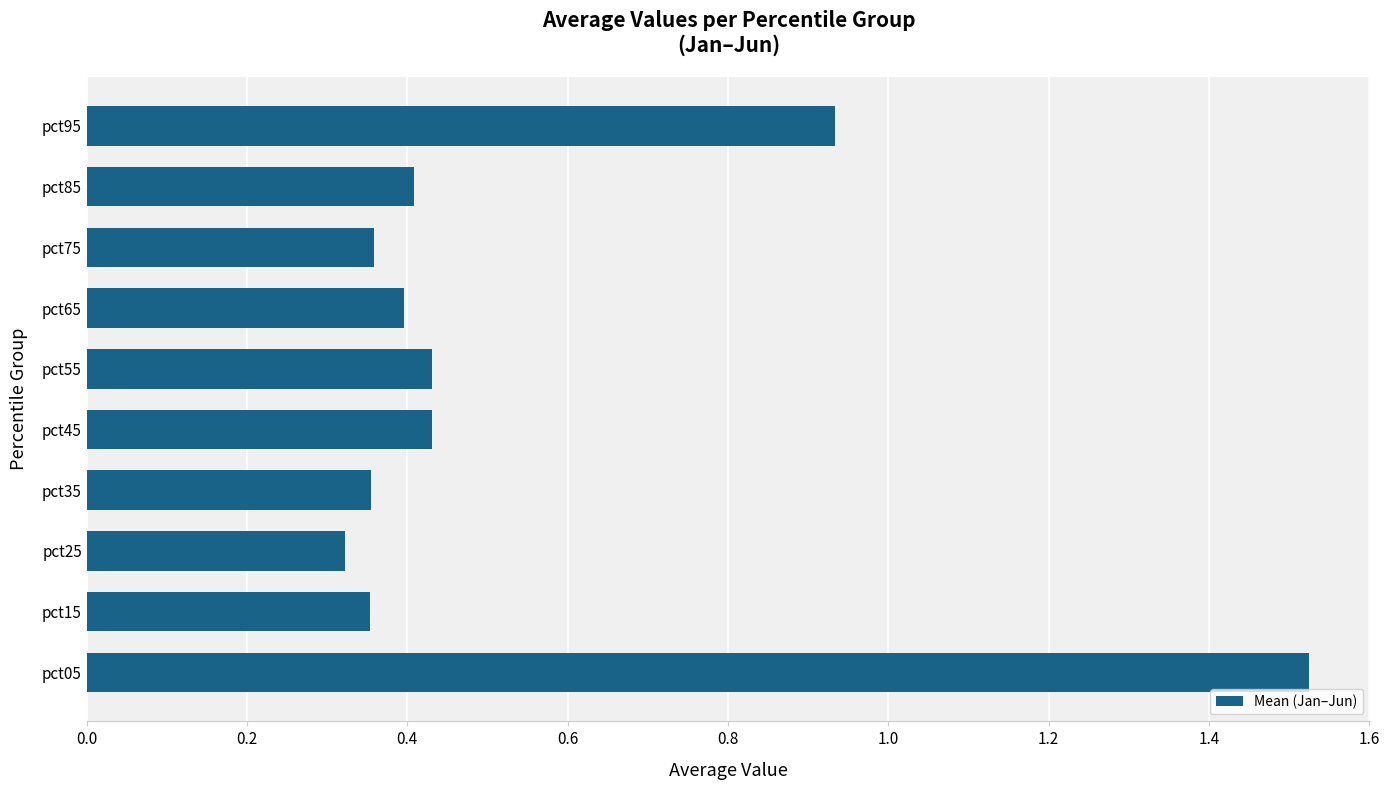

What is the average value?

0.6